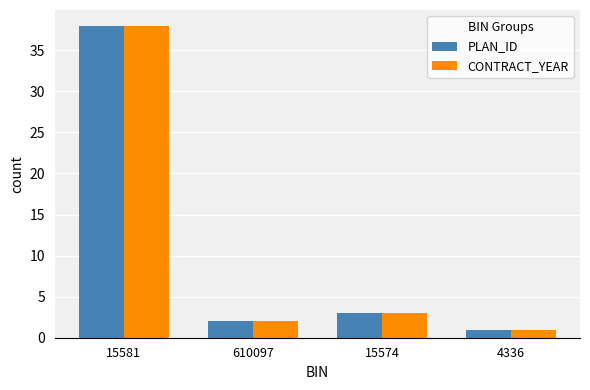

Reading left to right, extract all data points from this chart.

PLAN_ID: 38	2	3	1
CONTRACT_YEAR: 38	2	3	1